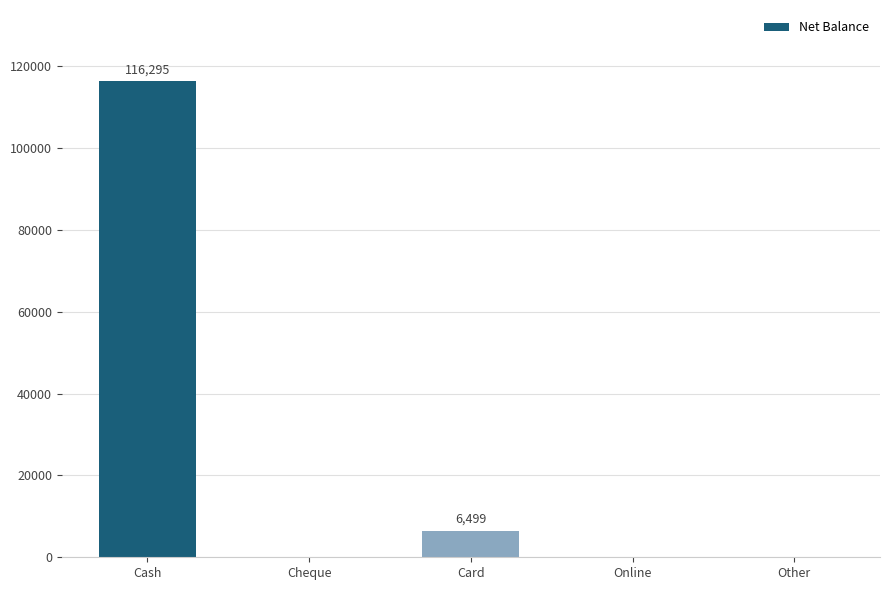

Which category has the highest value across all series?

Cash